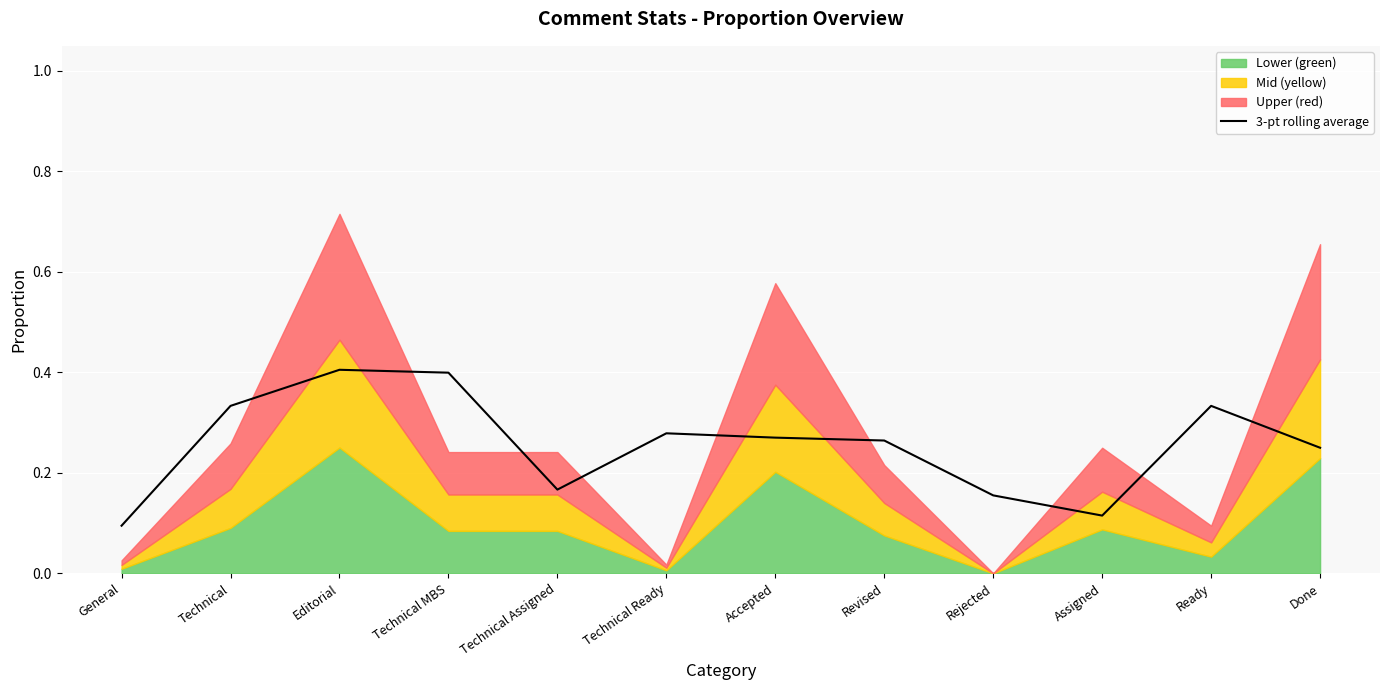

What is the average value?

0.3